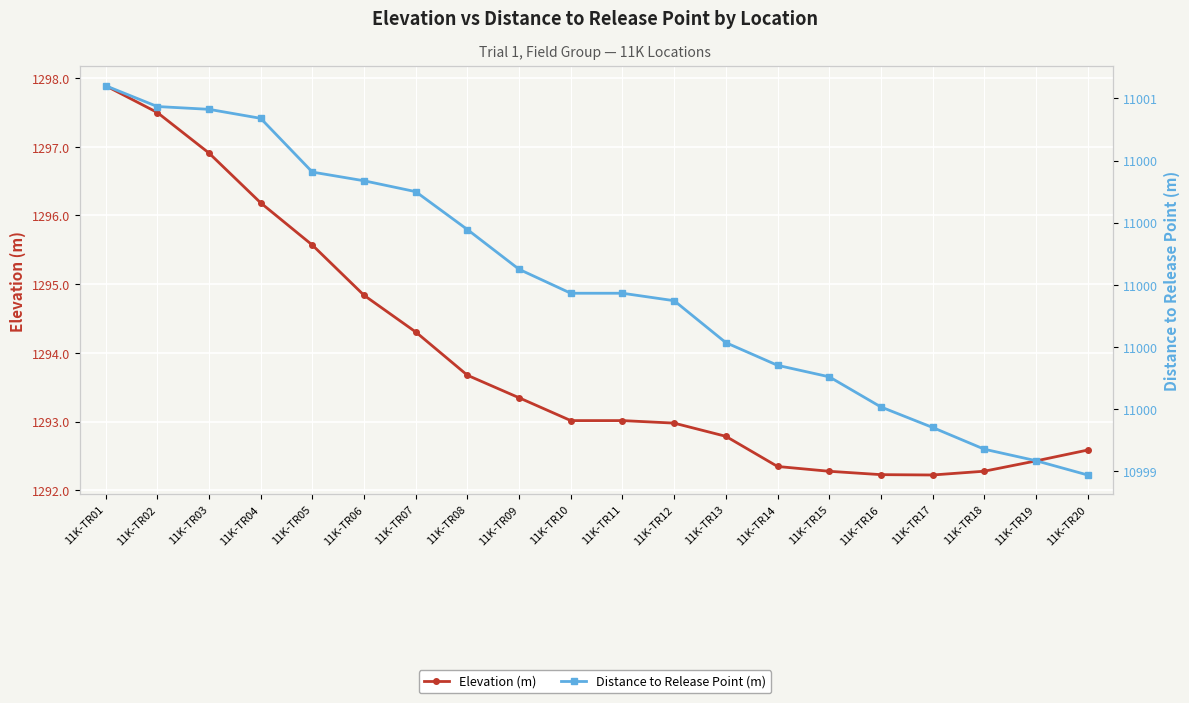

At which label is Elevation (m) closest to 1295?

11K-TR06